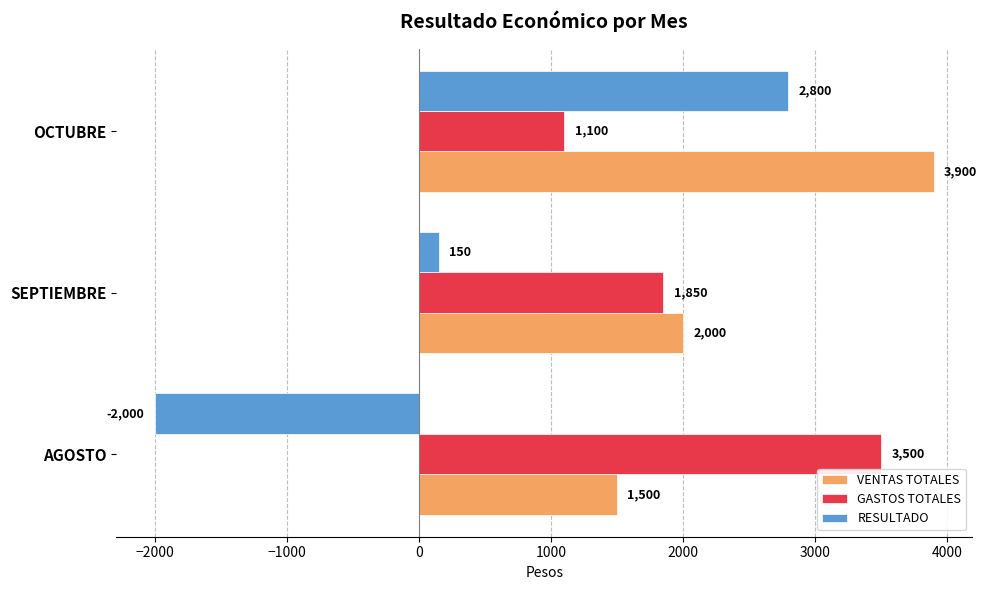

What is the average value of the VENTAS TOTALES series?

2467